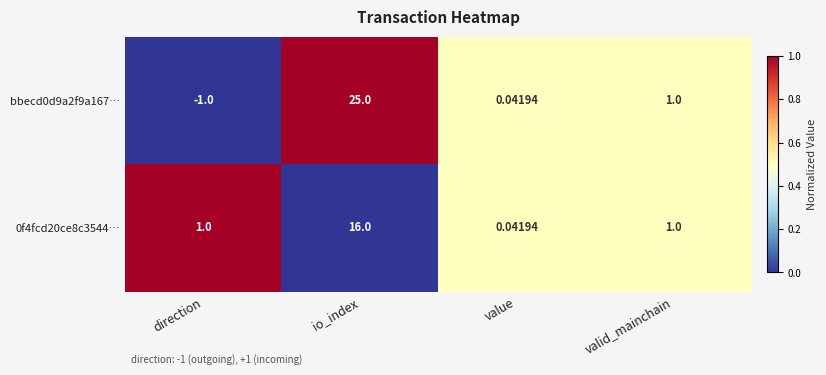

At which category is the sum across all series the highest?

io_index